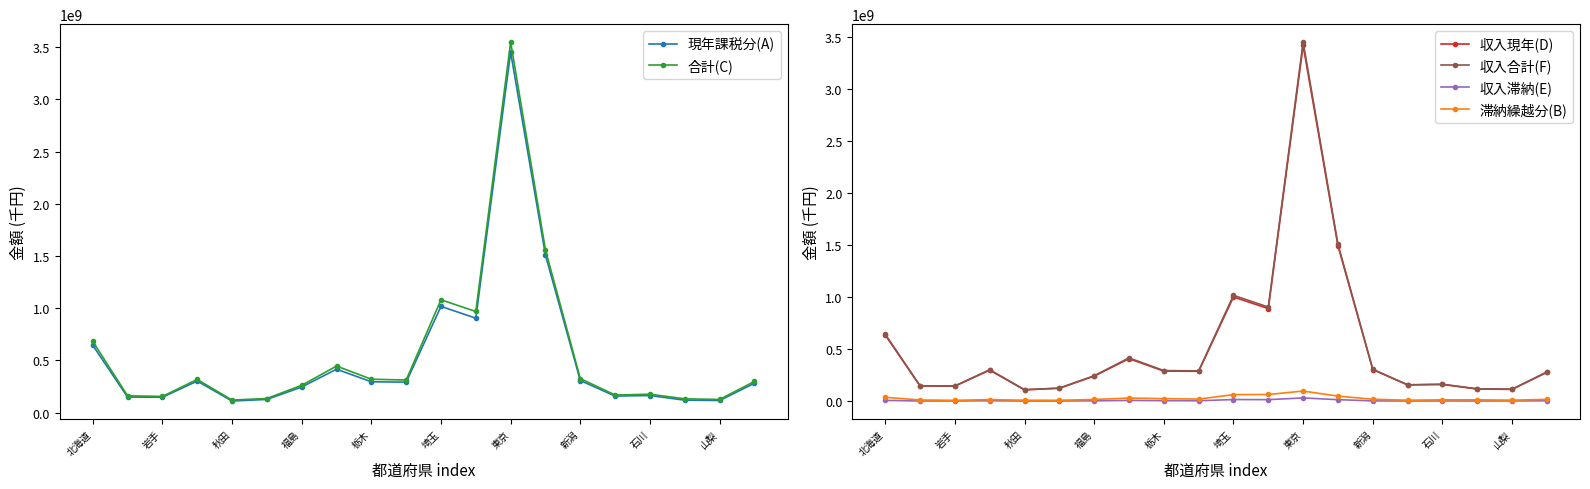

How many data points in 滞納繰越分(B) are less than 17127553?

10